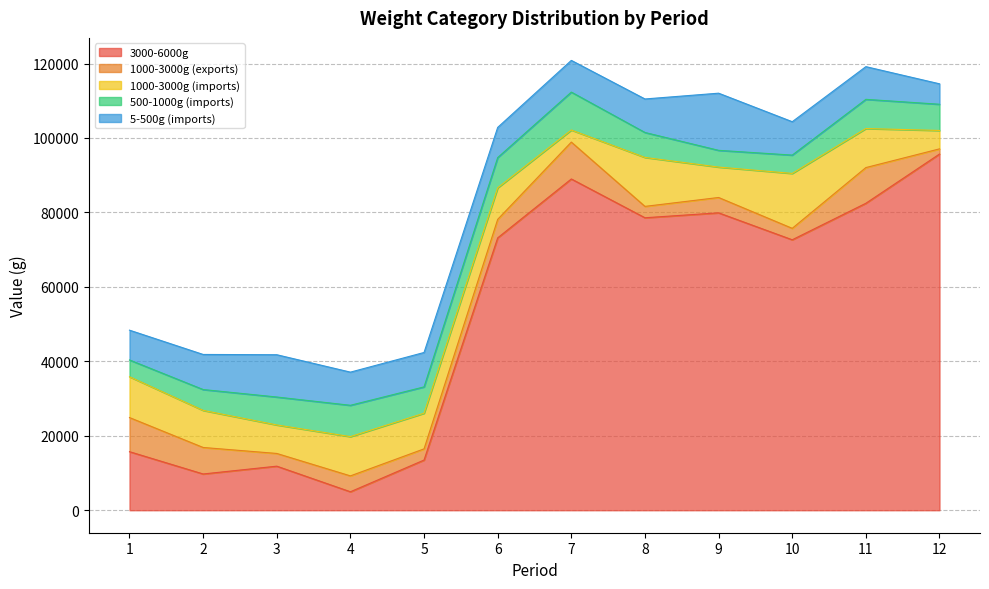

Rank the series at 12 from lowest to highest value.

1000-3000g (exports), 1000-3000g (imports), 5-500g (imports), 500-1000g (imports), 3000-6000g